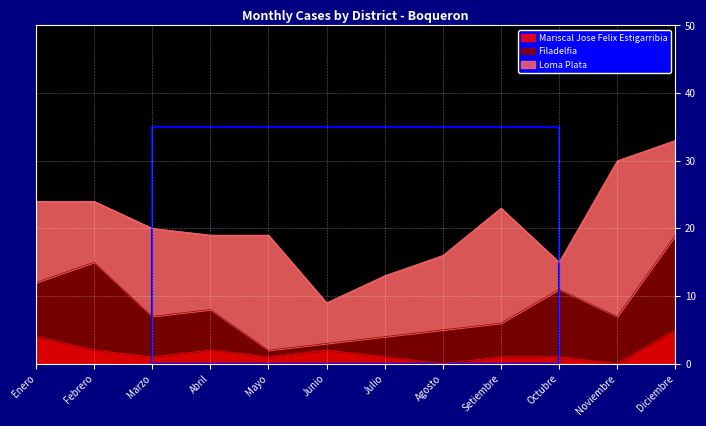

Reading left to right, transcribe all the data shown in this chart.

Mariscal Jose Felix Estigarribia: Enero=4	Febrero=2	Marzo=1	Abril=2	Mayo=1	Junio=2	Julio=1	Agosto=0	Setiembre=1	Octubre=1	Noviembre=0	Diciembre=5
Filadelfia: Enero=8	Febrero=13	Marzo=6	Abril=6	Mayo=1	Junio=1	Julio=3	Agosto=5	Setiembre=5	Octubre=10	Noviembre=7	Diciembre=14
Loma Plata: Enero=12	Febrero=9	Marzo=13	Abril=11	Mayo=17	Junio=6	Julio=9	Agosto=11	Setiembre=17	Octubre=4	Noviembre=23	Diciembre=14